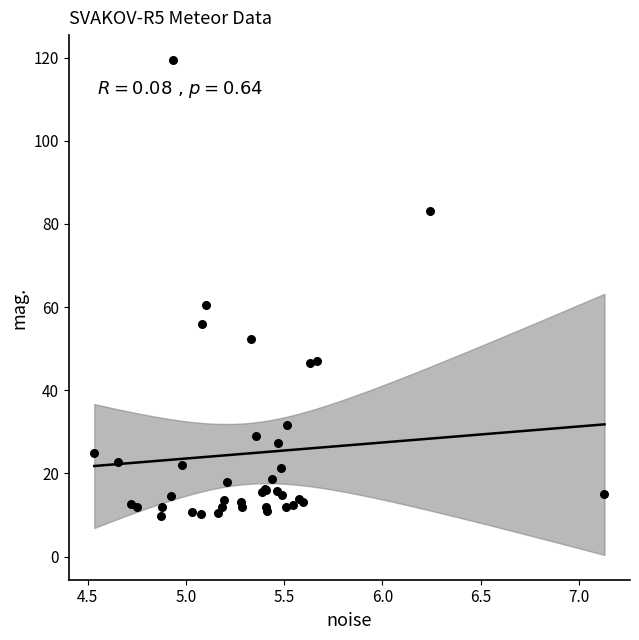

What Y value in the scatter plot is closest to 64?

60.4